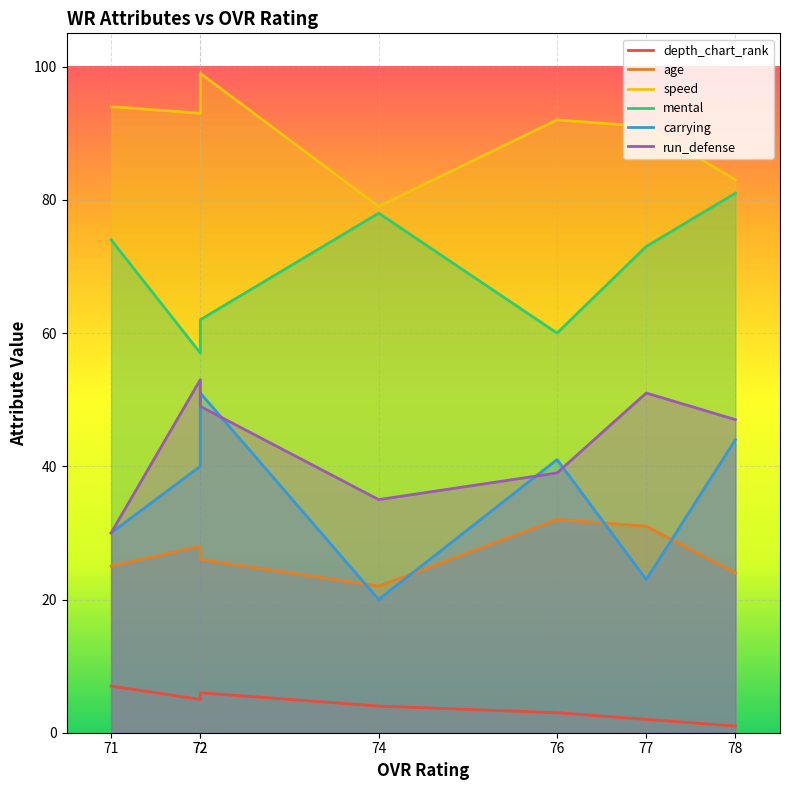

Which category has the lowest value across all series?

78